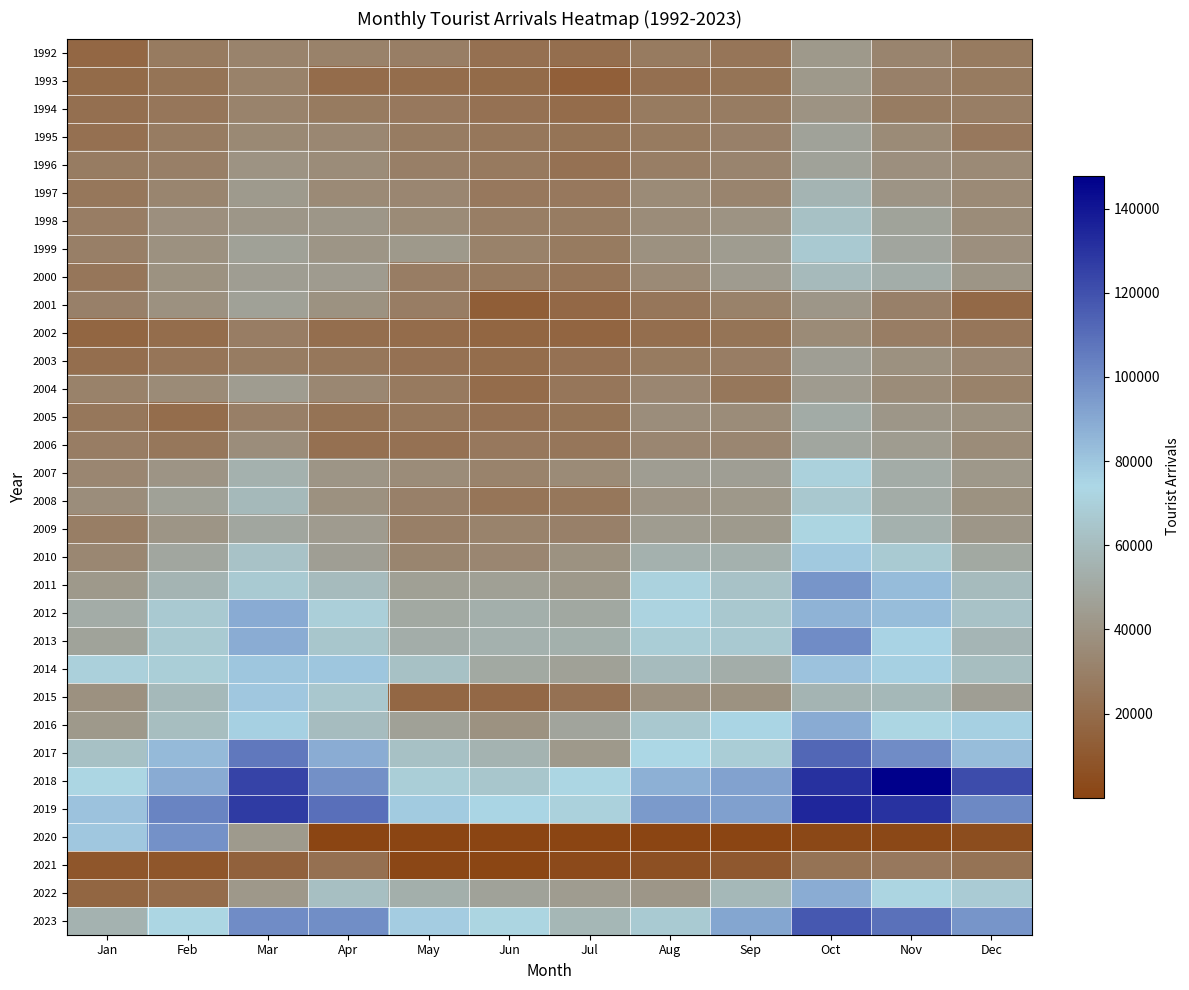

At Dec, list the series in order from smallest to largest.

2020, 2001, 2021, 2002, 1995, 1993, 1992, 1994, 2004, 2003, 1996, 1997, 1998, 2006, 1999, 2005, 2008, 2000, 2009, 2007, 2015, 2010, 2013, 2011, 2014, 2012, 2022, 2016, 2017, 2023, 2019, 2018